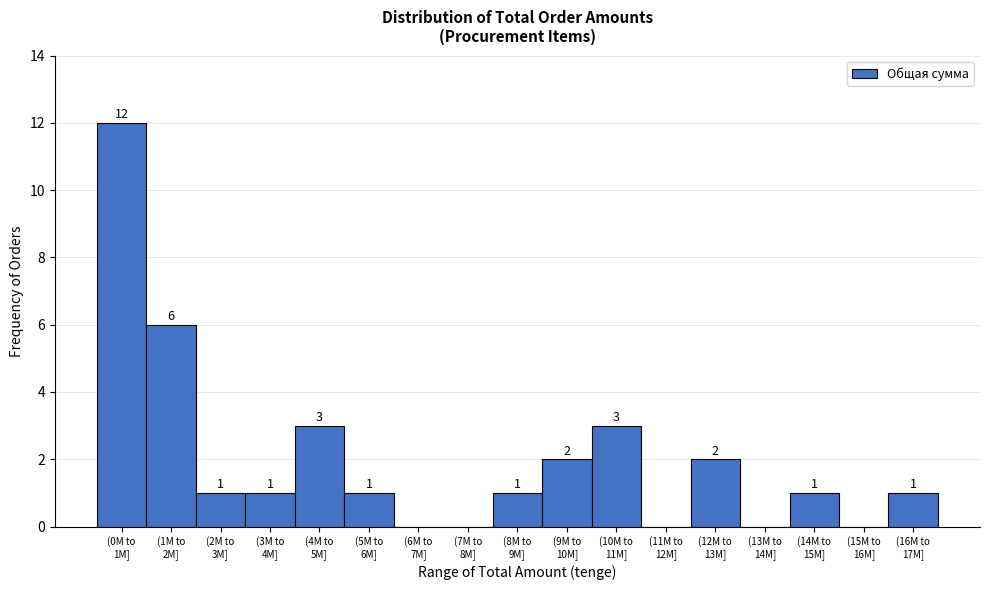

What is the greatest value displayed?

12